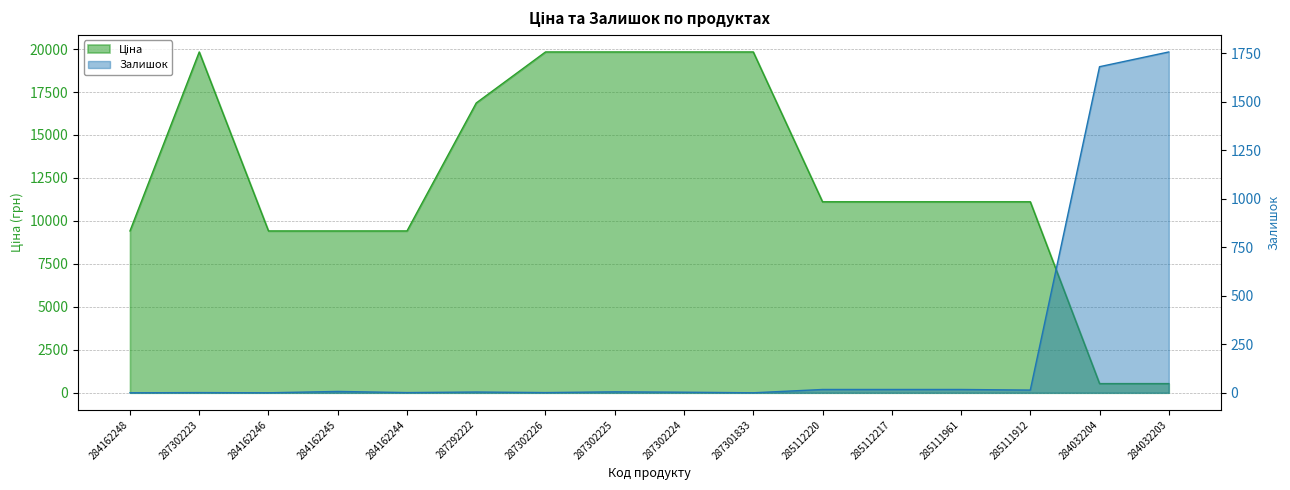

Reading left to right, list all the values displayed in this chart.

Ціна: 284162248=9416.9	287302223=19831.1	284162246=9416.9	284162245=9416.9	284162244=9416.9	287292222=16863.2	287302226=19831.1	287302225=19831.1	287302224=19831.1	287301833=19831.1	285112220=11113.6	285112217=11113.6	285111961=11113.6	285111912=11113.6	284032204=535.4	284032203=535.4
Залишок: 284162248=0.0	287302223=1.0	284162246=0.0	284162245=7.0	284162244=1.0	287292222=4.0	287302226=1.0	287302225=5.0	287302224=3.0	287301833=0.0	285112220=17.0	285112217=17.0	285111961=17.0	285111912=14.0	284032204=1680.0	284032203=1756.0